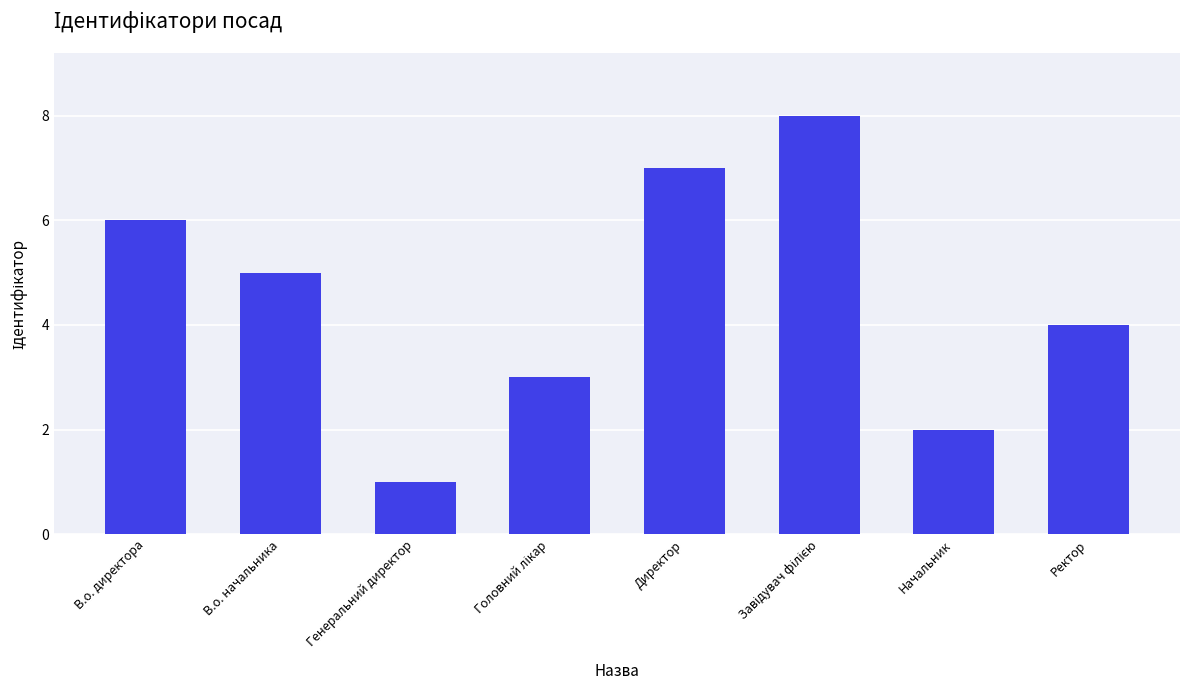

What is the label of the 8th bar from the right?

В.о. директора